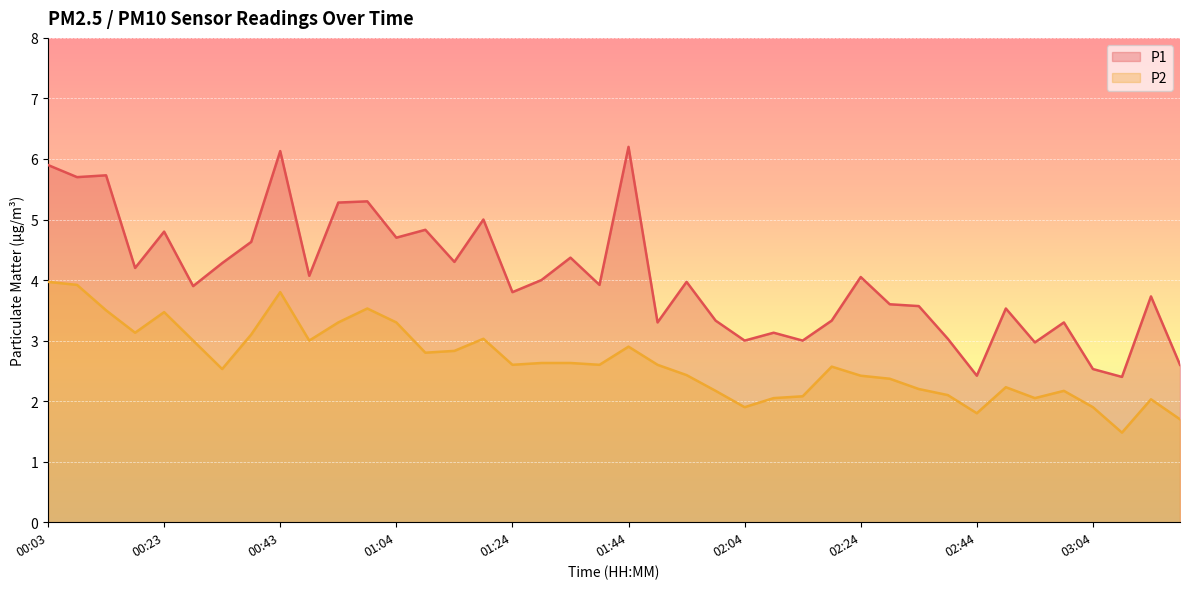

What value does the P2 series have at 02:24?

2.4